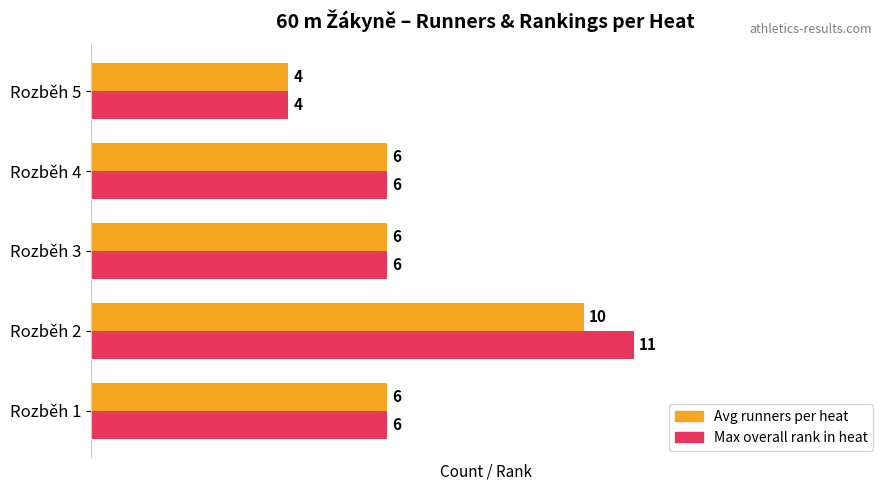

What is the sum of the Max overall rank in heat values at Rozběh 3 and Rozběh 4?

12